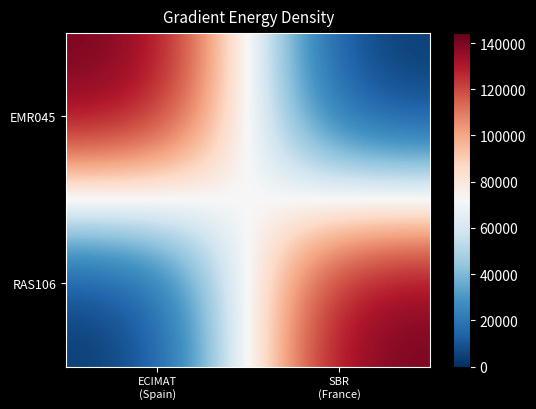

How many categories are shown in the chart?

2